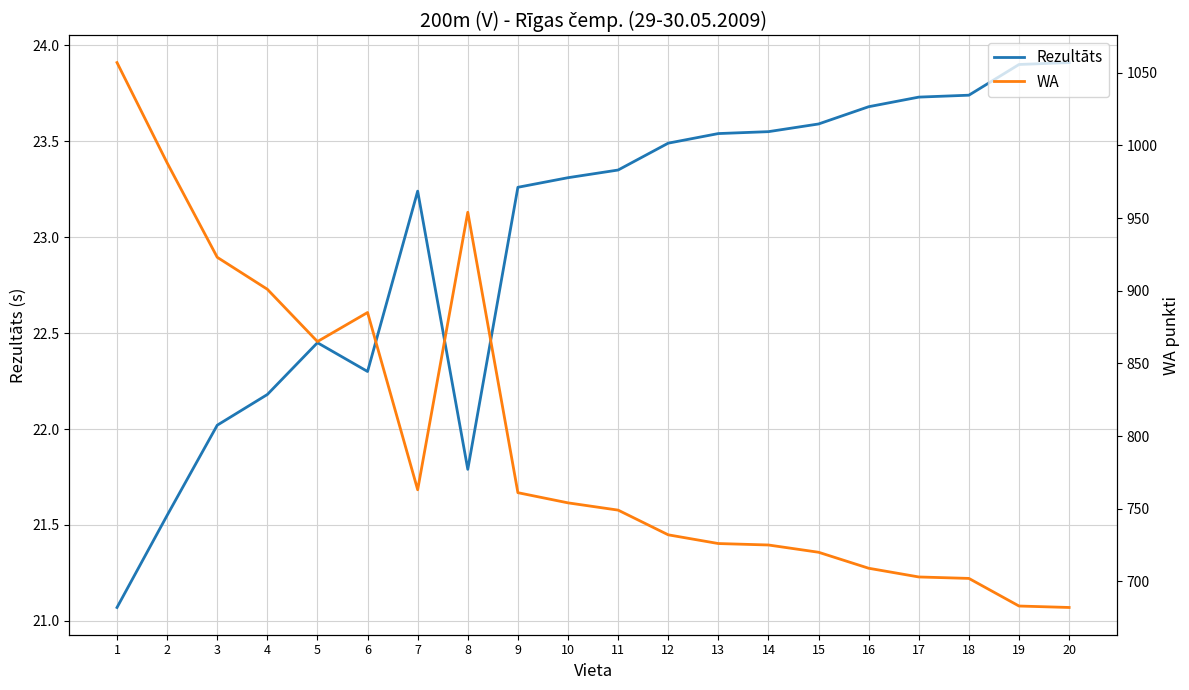

In Rezultāts, how many points are higher than both neighbors (excluding endpoints)?

2